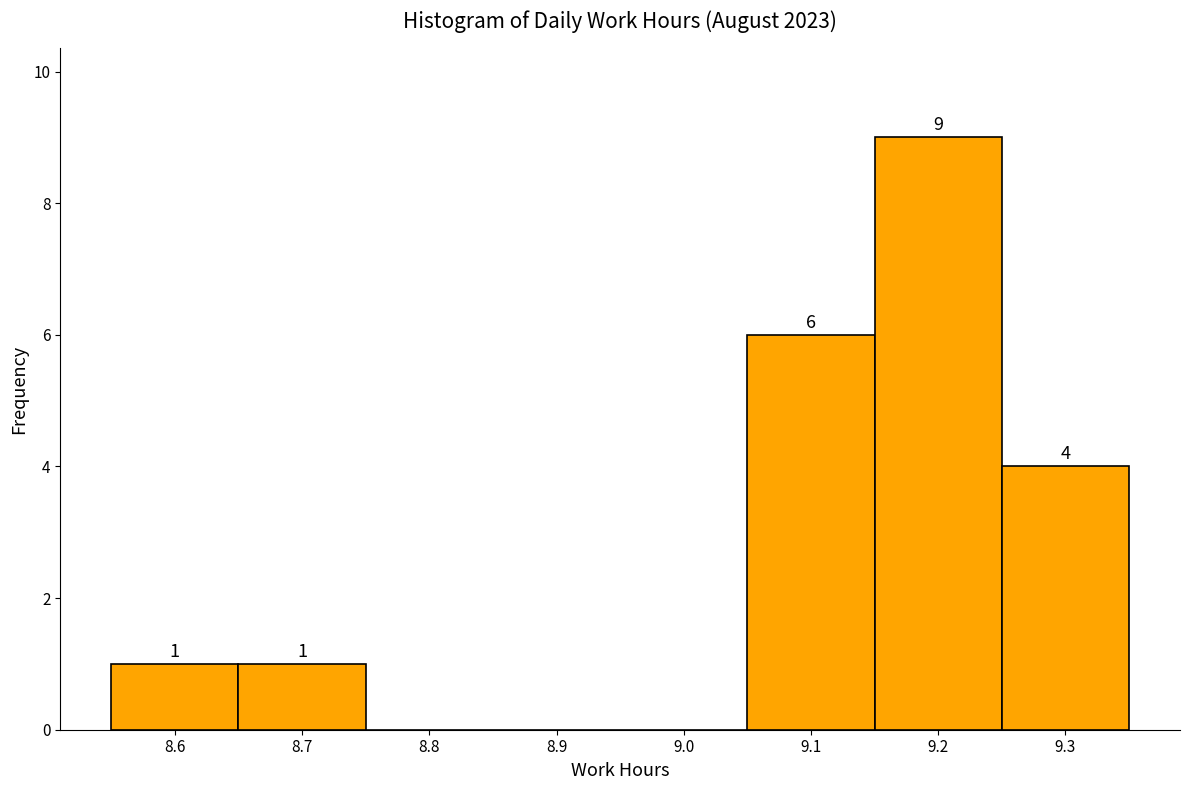

Over which range of the x-axis is the bar tallest?

9.15 to 9.25